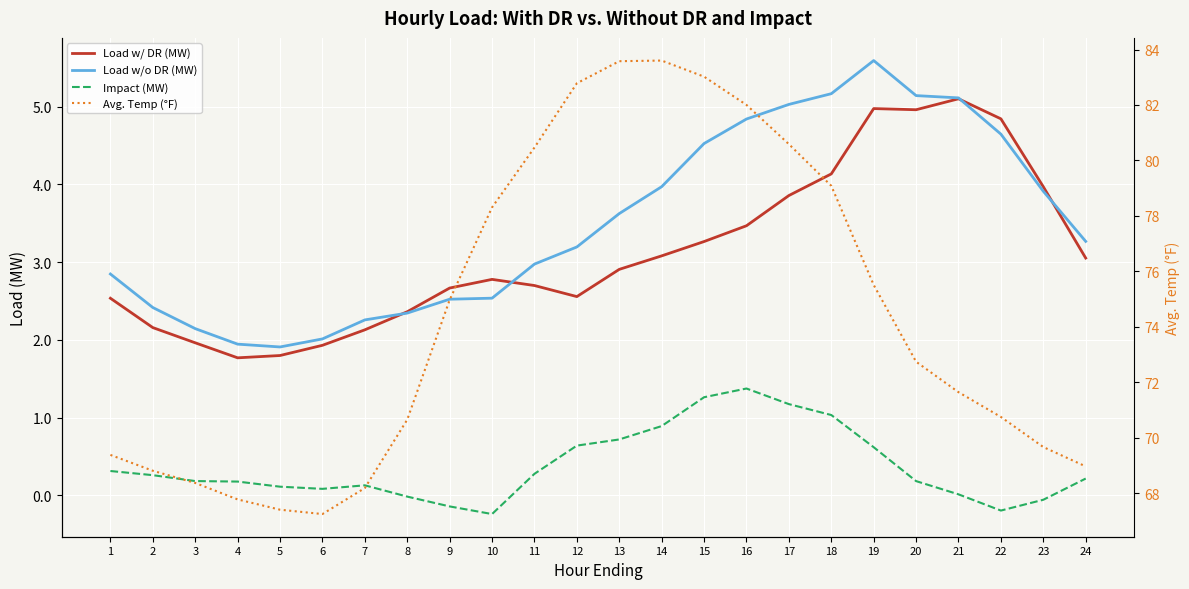

Is this an area chart (filled region under the line)?

No